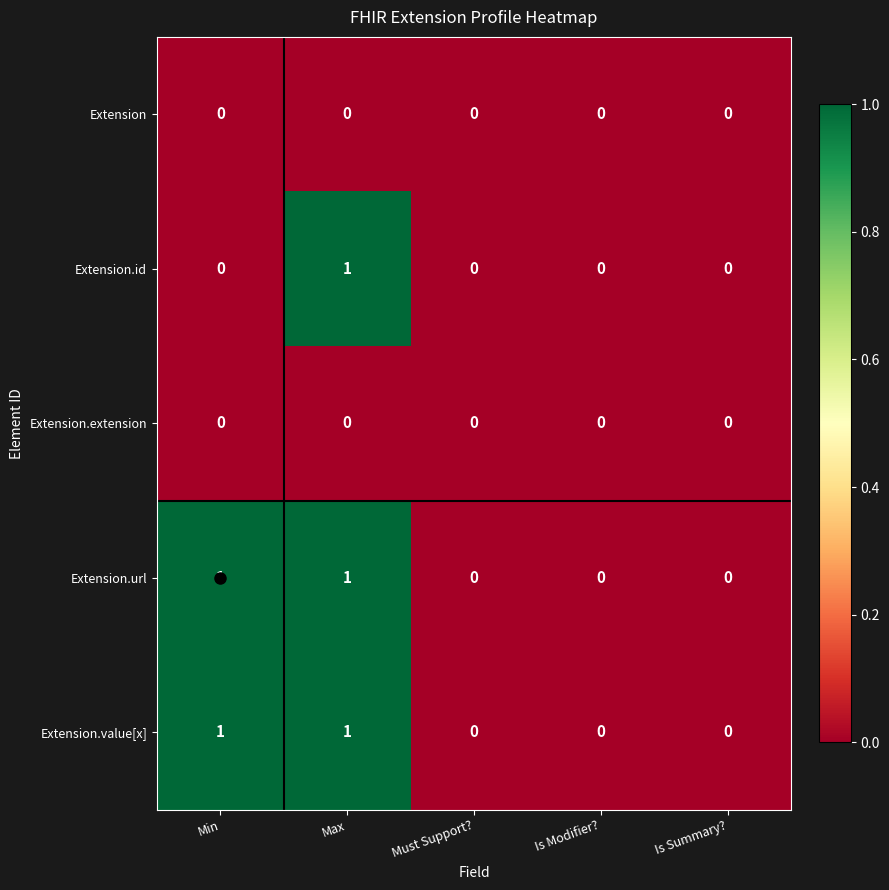

At which category is the sum across all series the highest?

Max